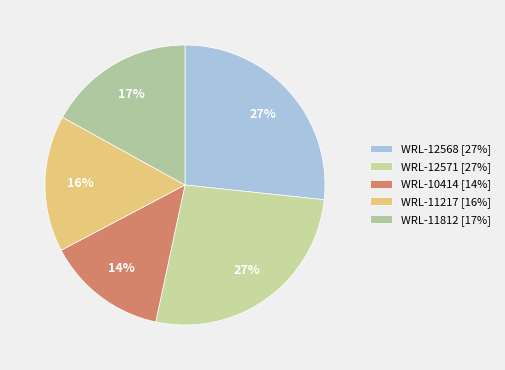

Which category has the biggest portion of the pie?

WRL-12568